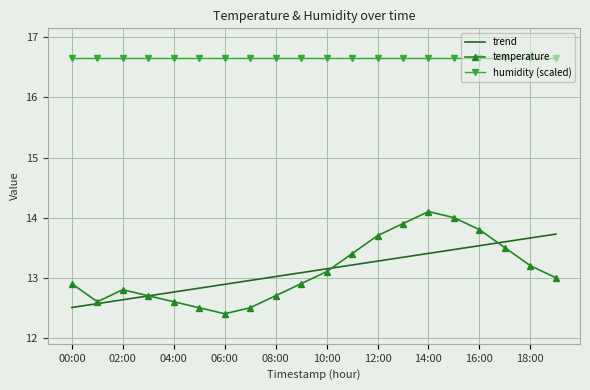

What is the maximum value shown in the chart?

16.7